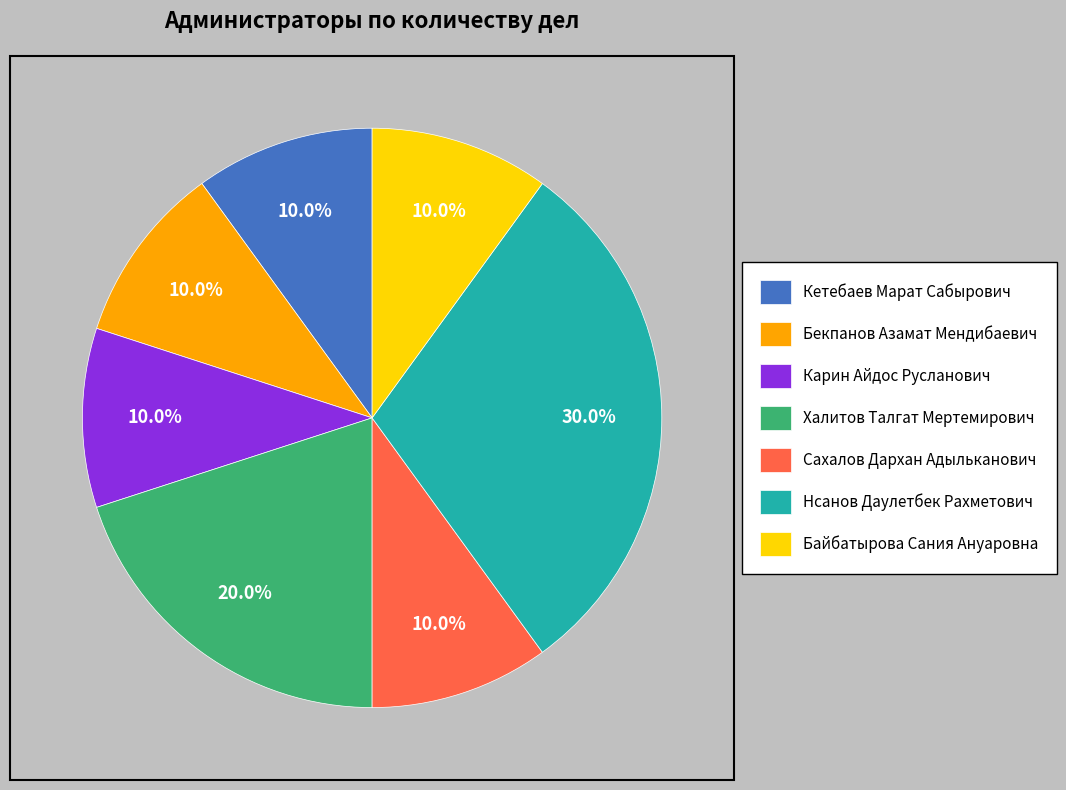

Which slice is the largest?

Нсанов Даулетбек Рахметович